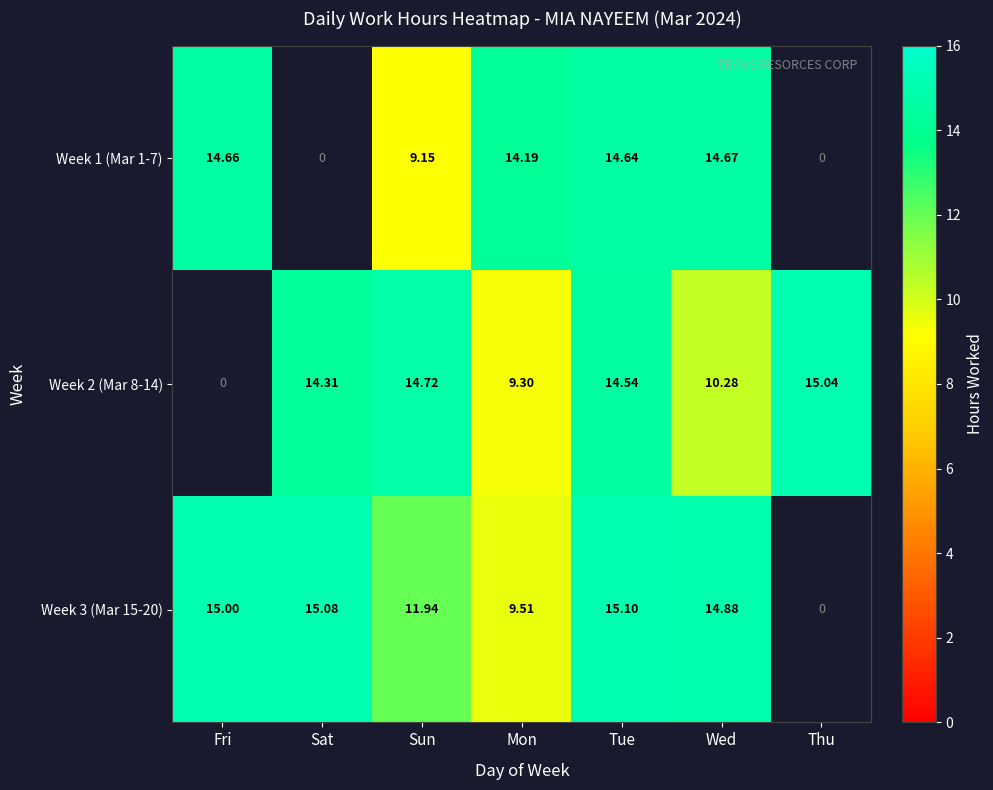

Which series changed the most between Sat and Mon?

Week 1 (Mar 1-7)